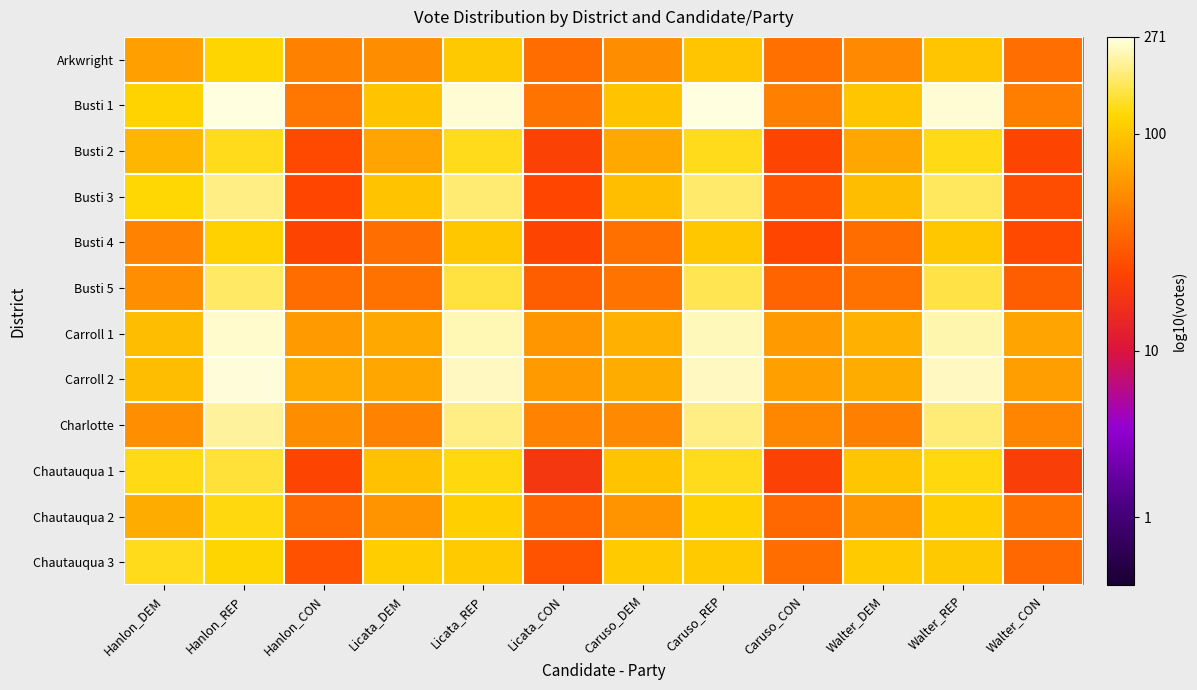

How many distinct data groups are displayed?

12